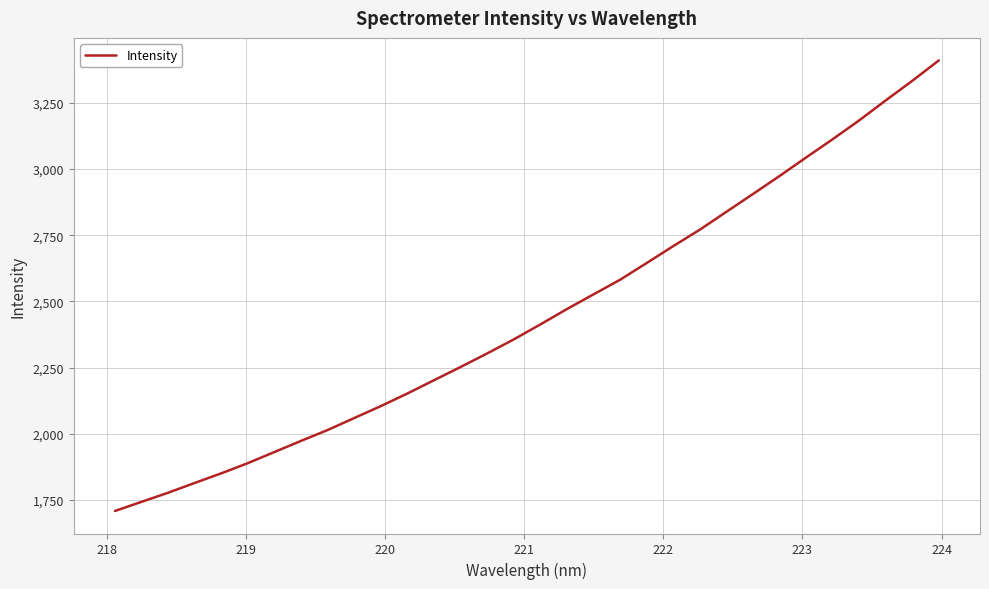

What is the difference between the maximum and minimum values?

1702.4